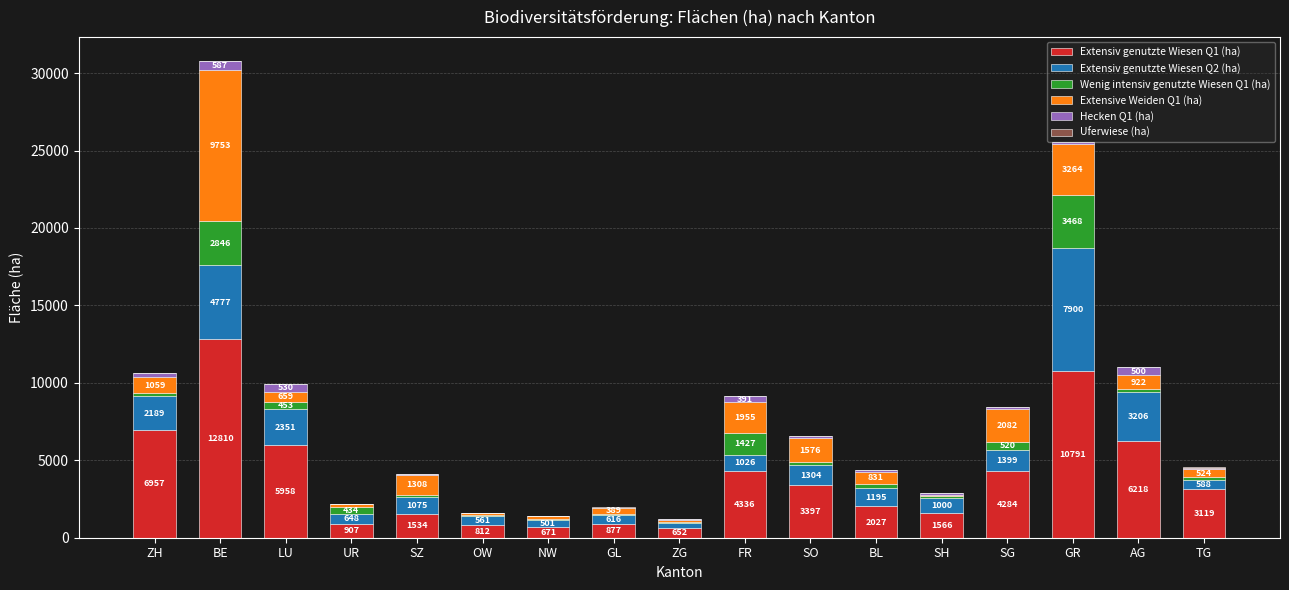

Are the bars horizontal?

No